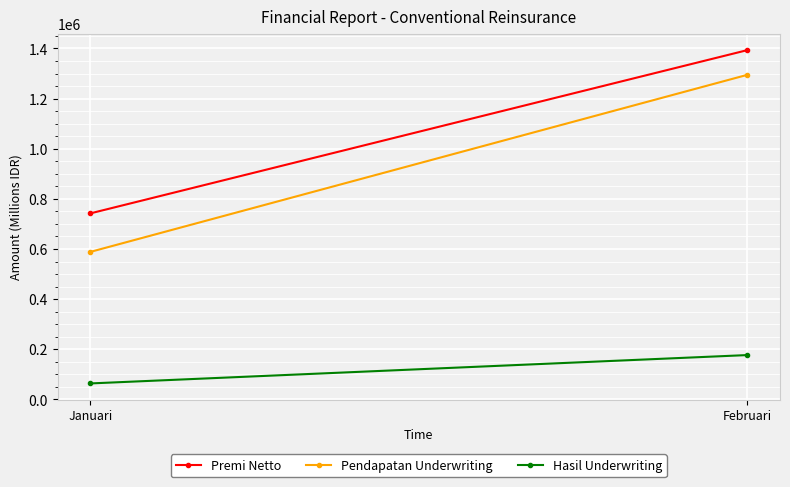

What is the average value of the Pendapatan Underwriting series?

941559.7